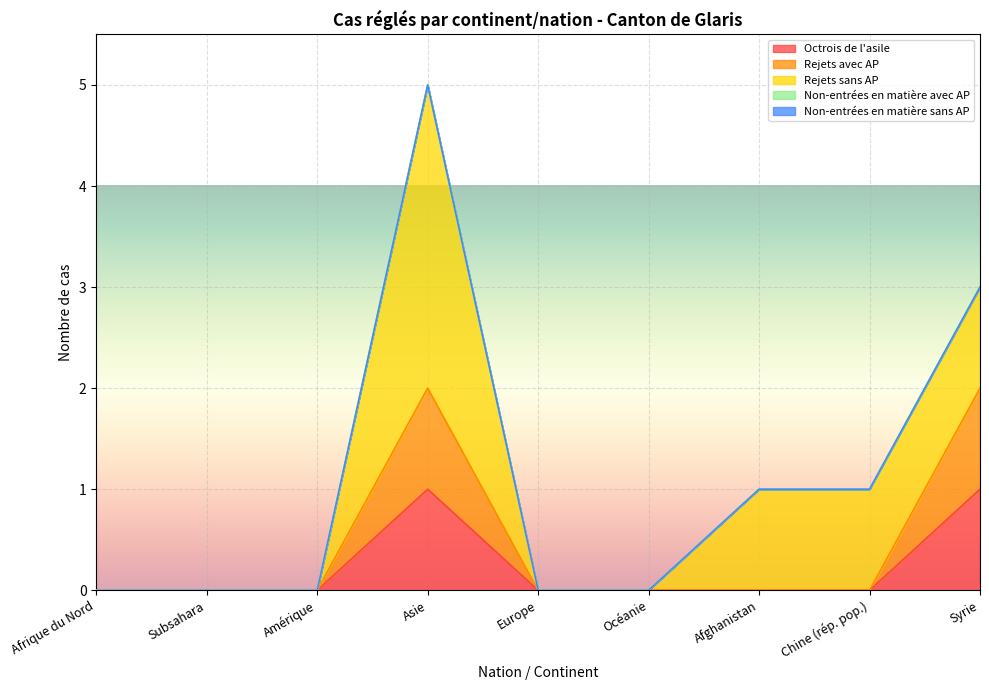

At how many categories does at least one series exceed 2?

1